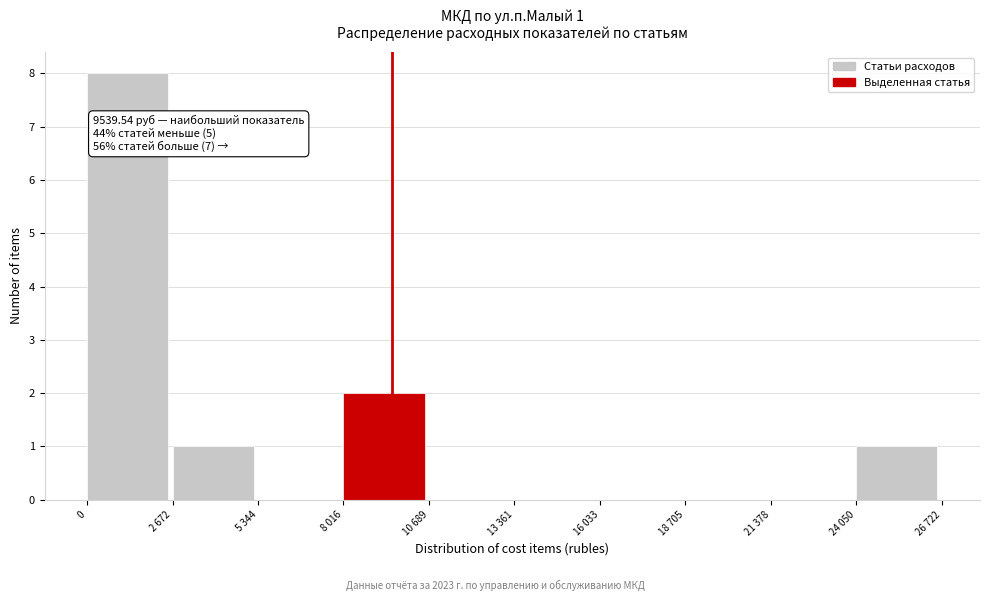

Reading left to right, transcribe all the data shown in this chart.

0=8	2 672=1	5 344=0	8 016=2	10 689=0	13 361=0	16 033=0	18 705=0	21 378=0	24 050=1